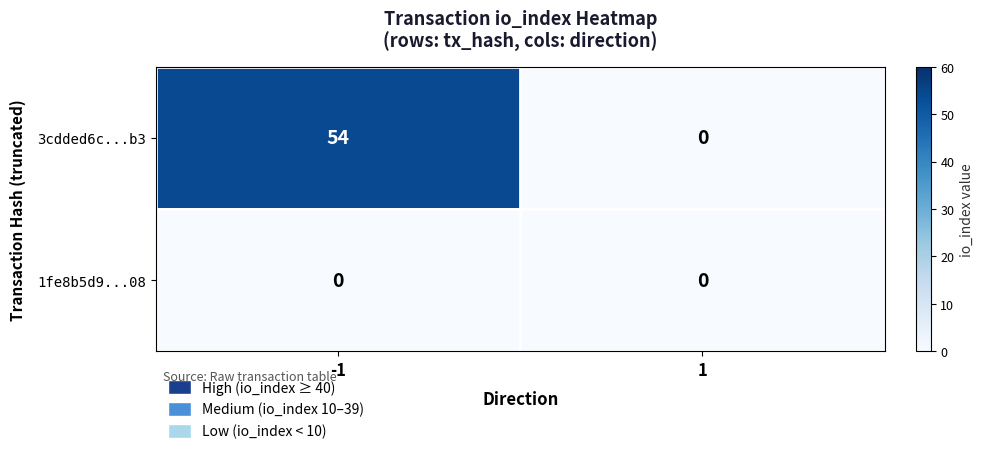

Reading left to right, extract all data points from this chart.

3cdded6c...b3: -1=54	1=0
1fe8b5d9...08: -1=0	1=0